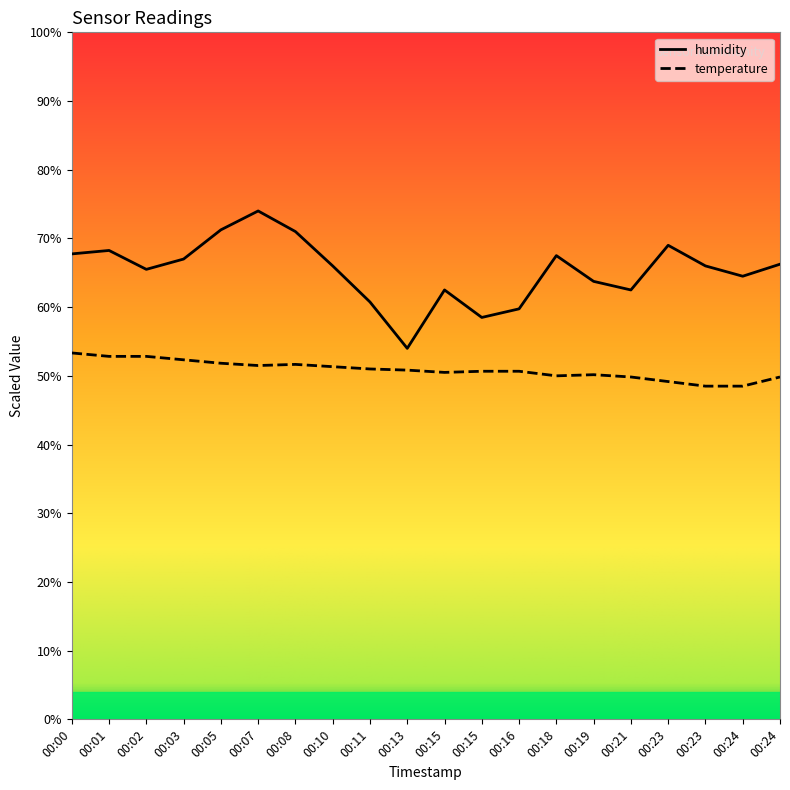

True or false: temperature and humidity cross at least once.

False